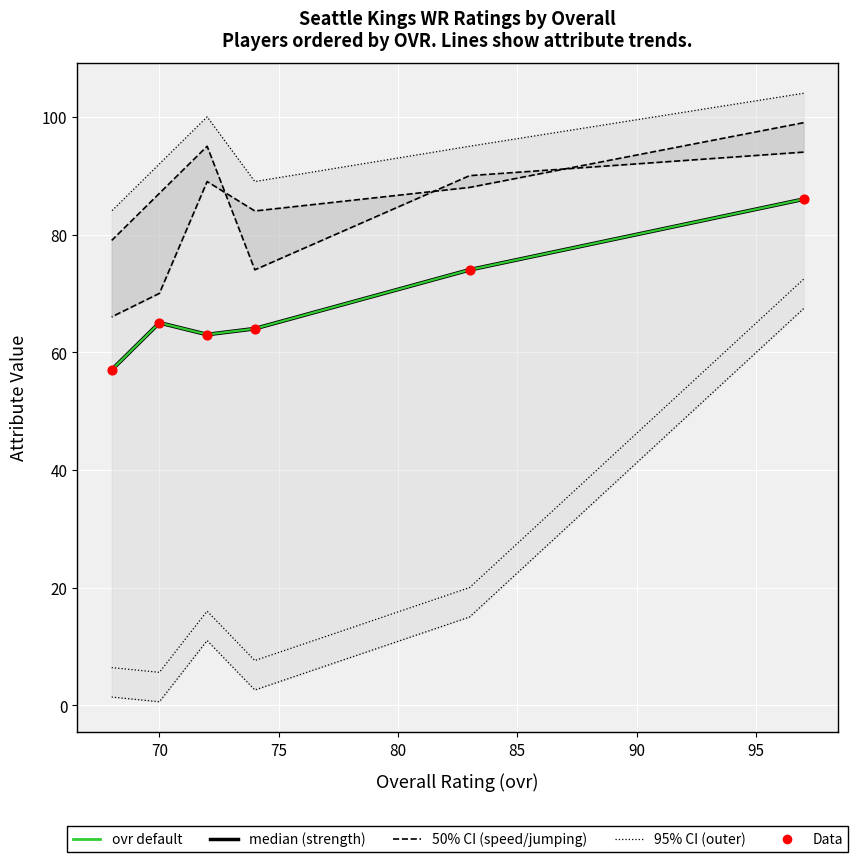

At how many categories does at least one series exceed 6?

6